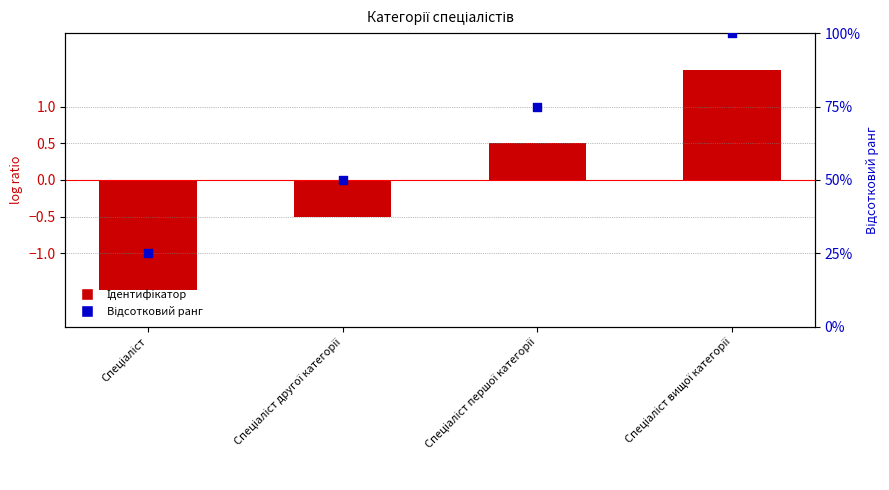

Which series has the largest total across all categories?

Відсотковий ранг